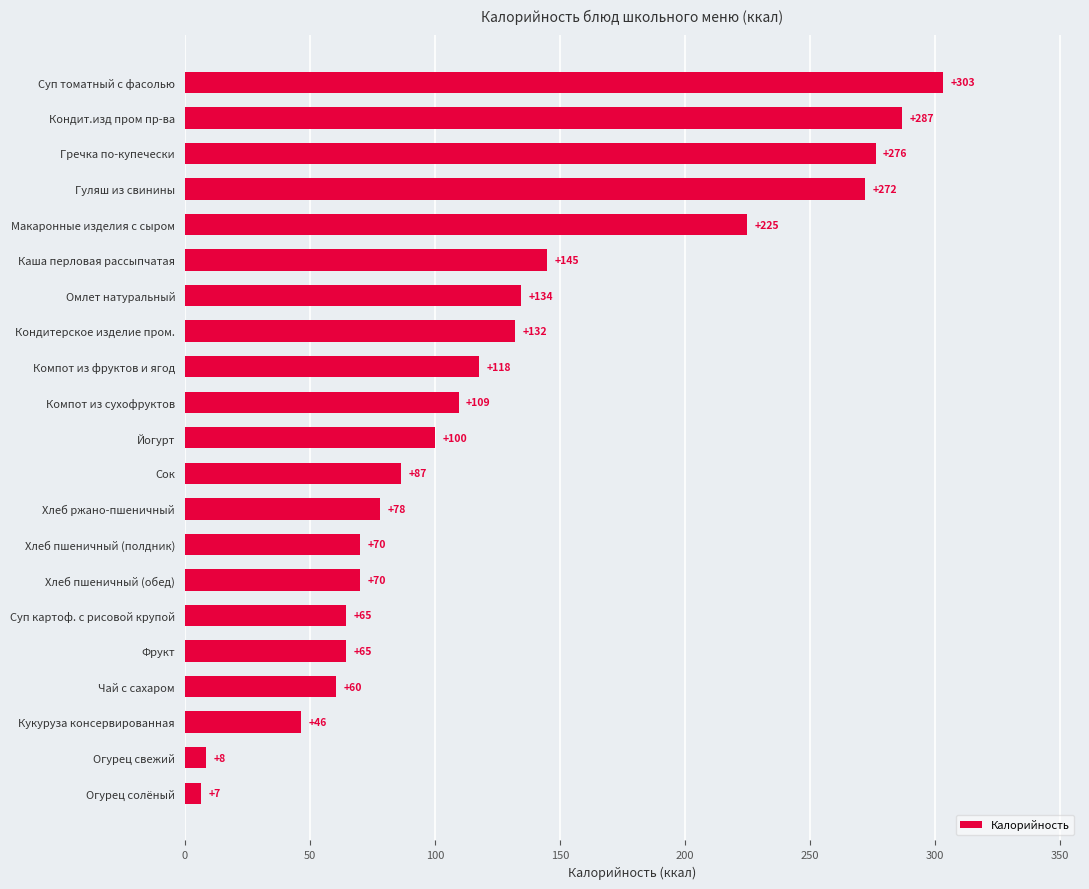

Between Гречка по-купечески and Кондитерское изделие пром., which is larger?

Гречка по-купечески